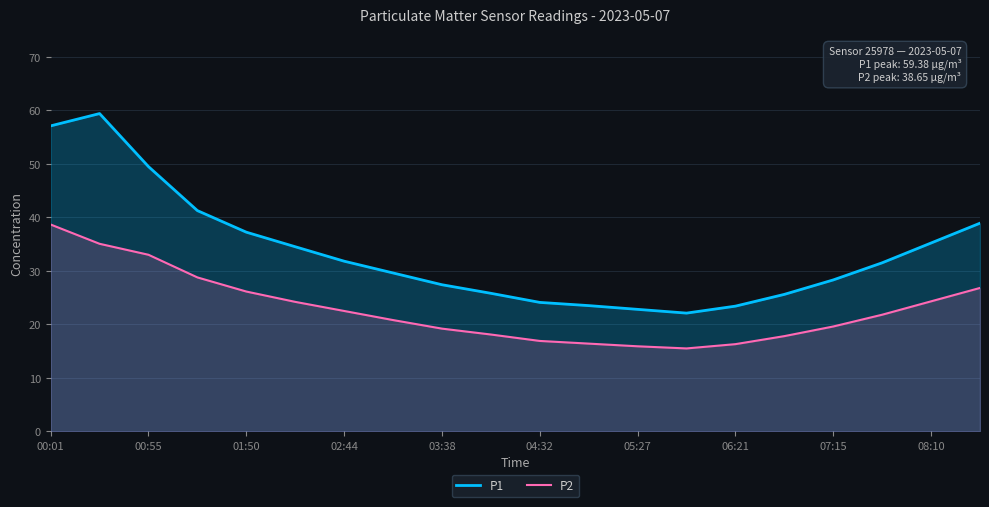

What is the average value of the P2 series?

22.9